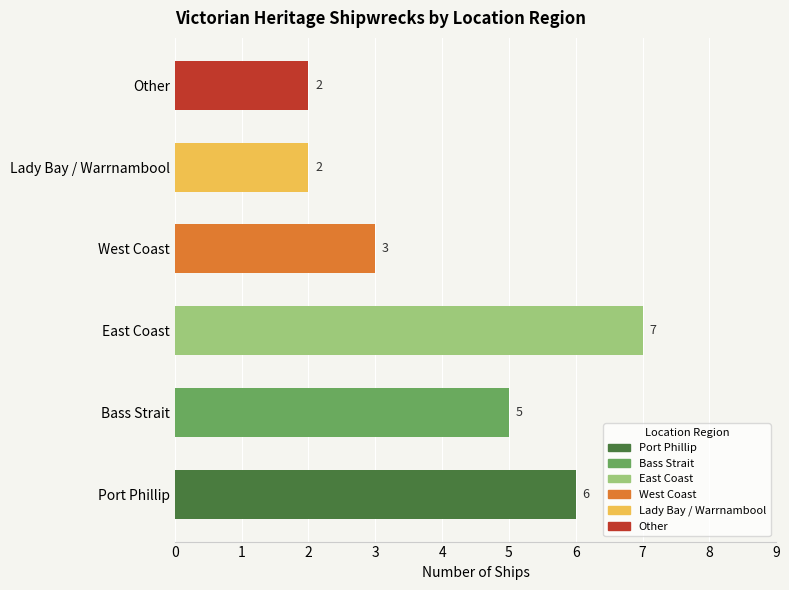

What is the ratio of the value at West Coast to the value at East Coast?

0.4